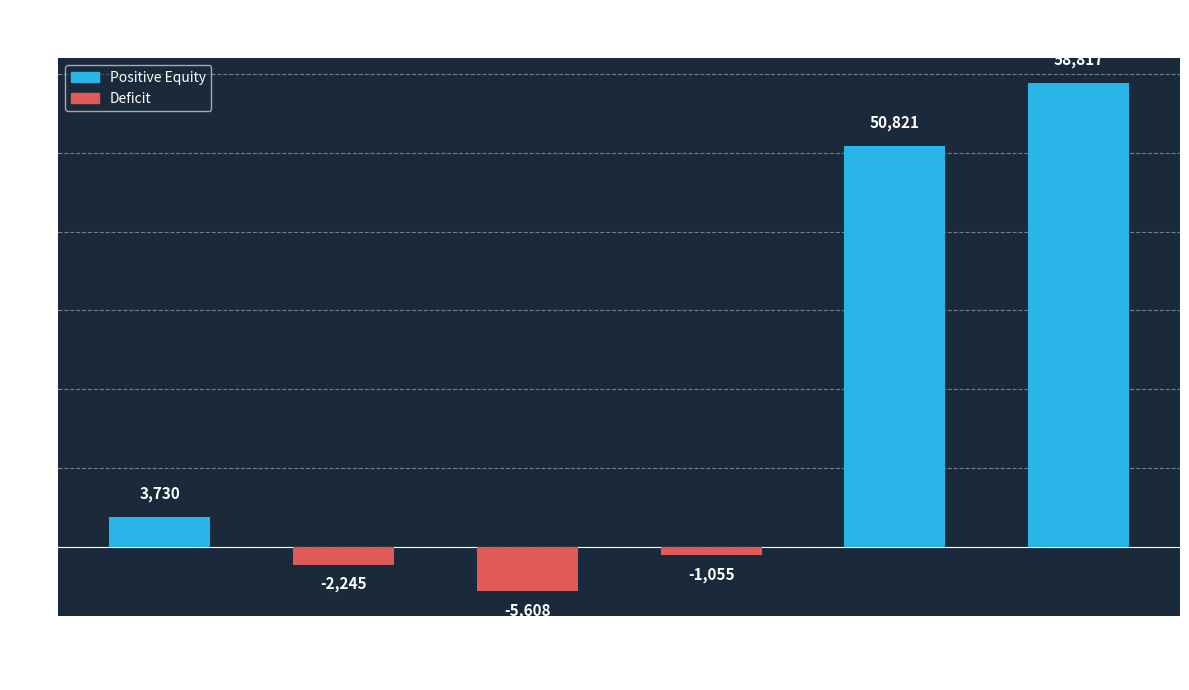

What is the sum of the values at Jun. 30, 2021 and Jun. 30, 2020?

57762